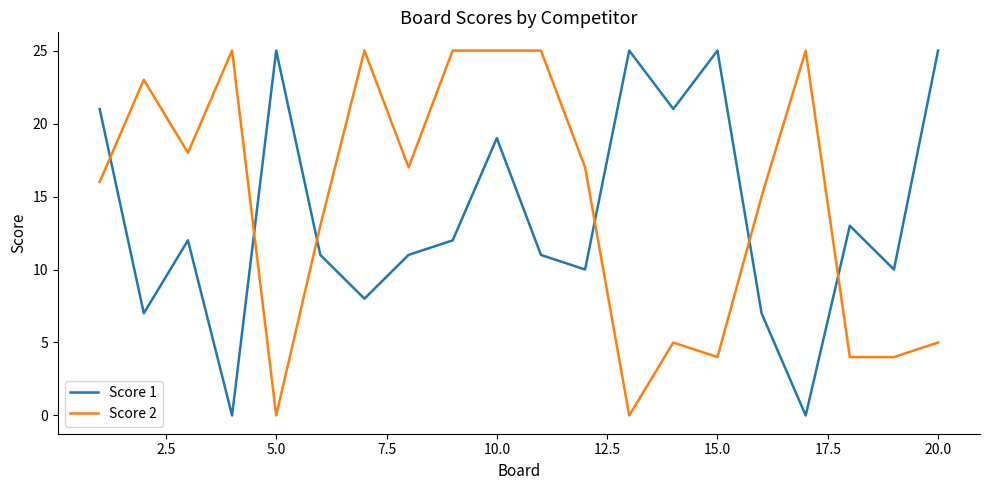

Count the number of categories in the chart.

20